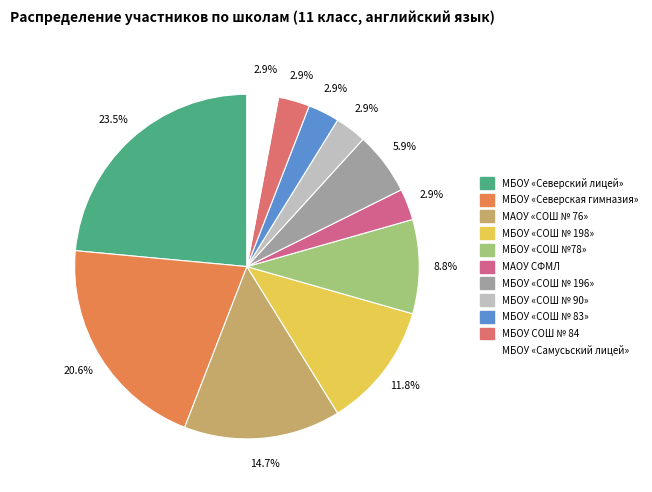

Which category has the smallest portion of the pie?

МАОУ СФМЛ